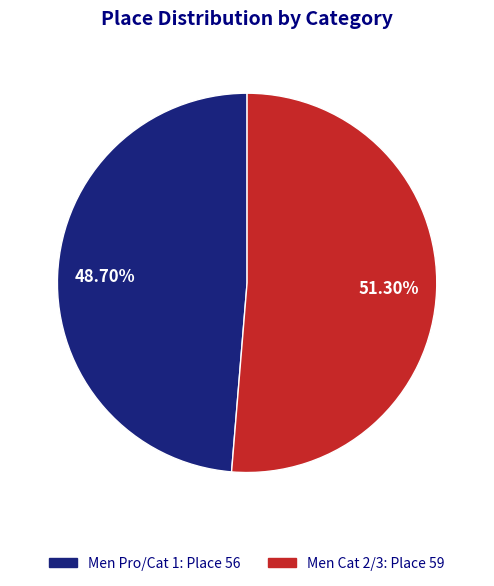

What is the total percentage of Men Pro/Cat 1 and Men Cat 2/3?

100.0%